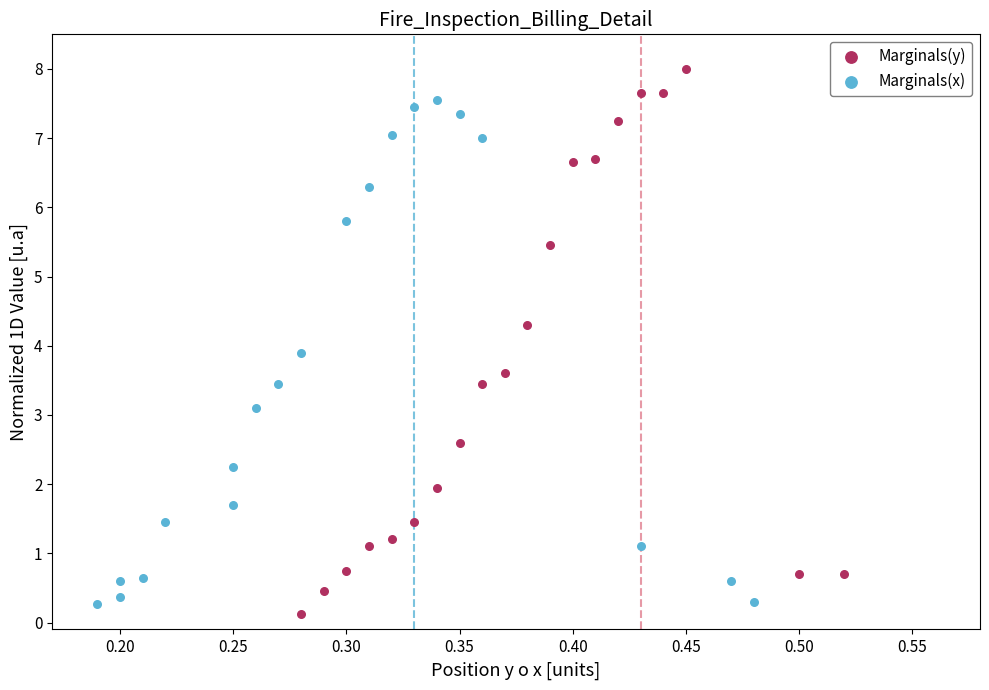

Which series reaches the maximum Y coordinate?

Marginals(y)